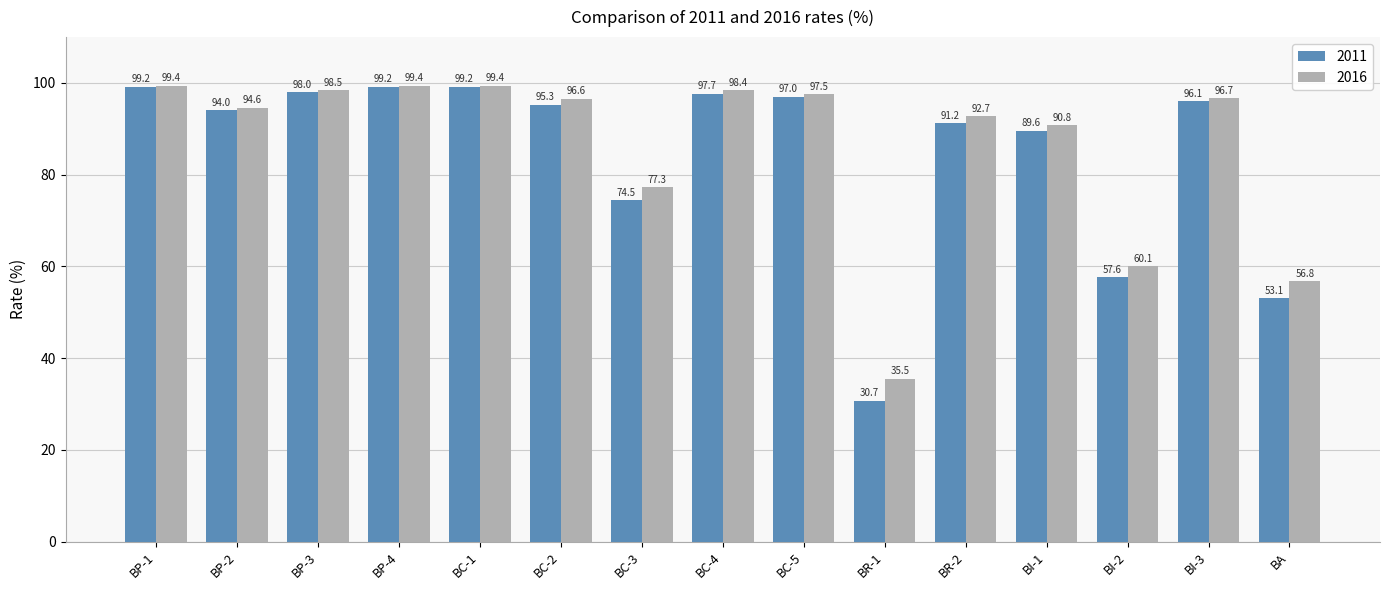

Which series has the largest total across all categories?

2016